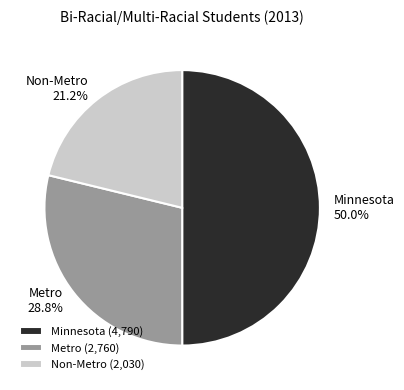

Count the number of slices in the pie.

3